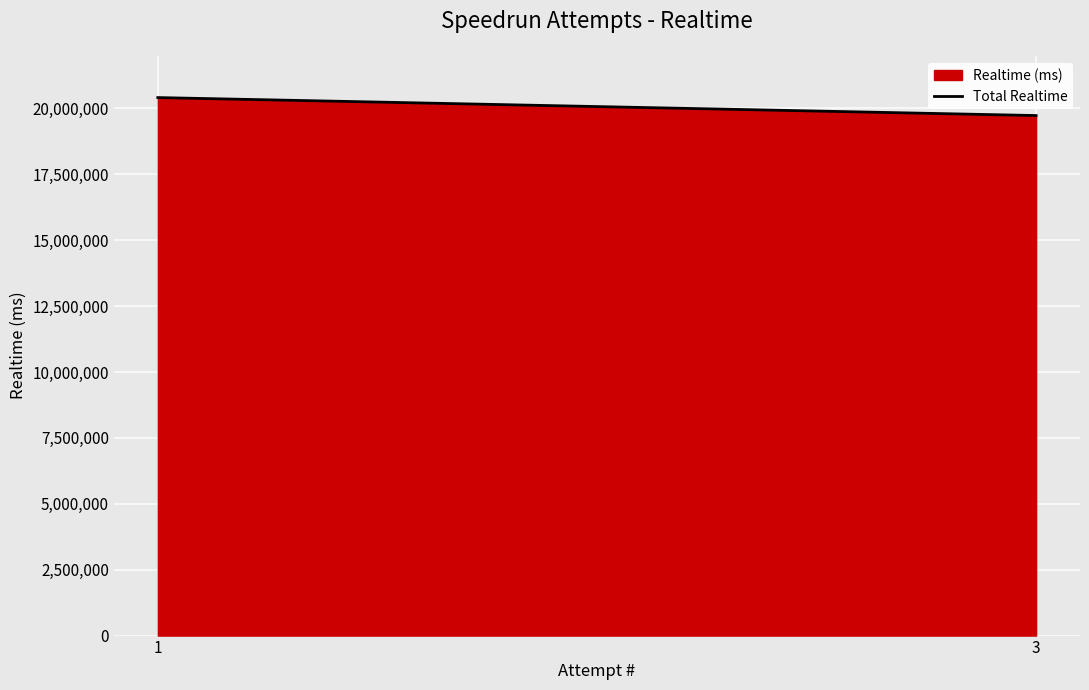

Rank the categories by value from lowest to highest.

3, 1